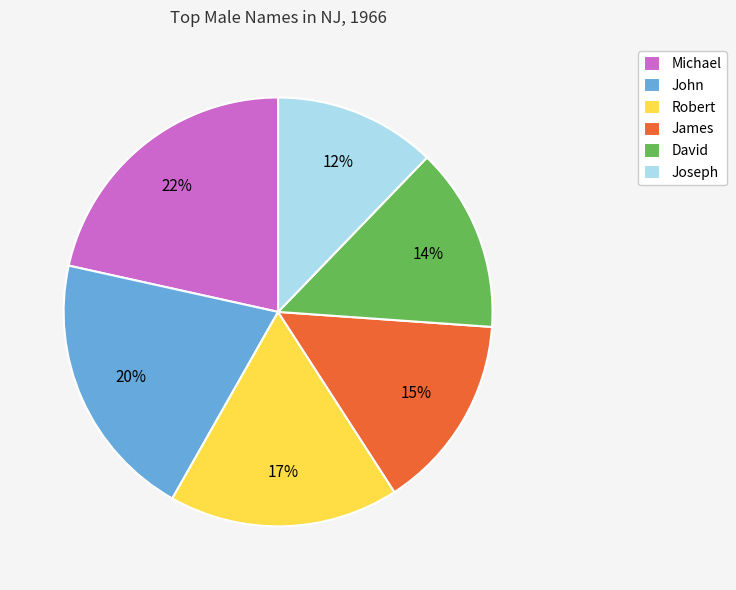

How many segments does this pie chart have?

6